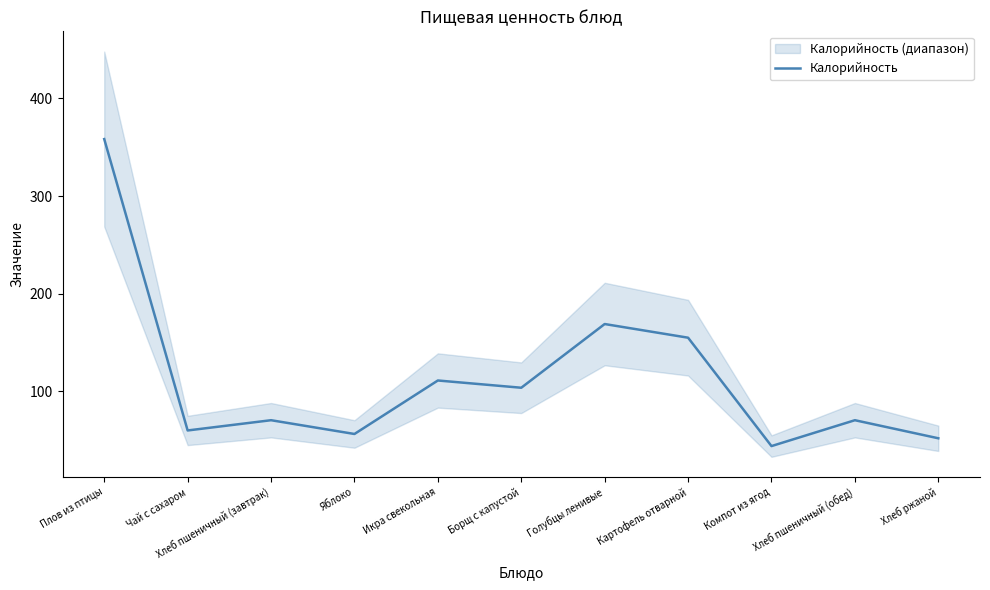

What is the label of the 7th point from the left?

Голубцы ленивые